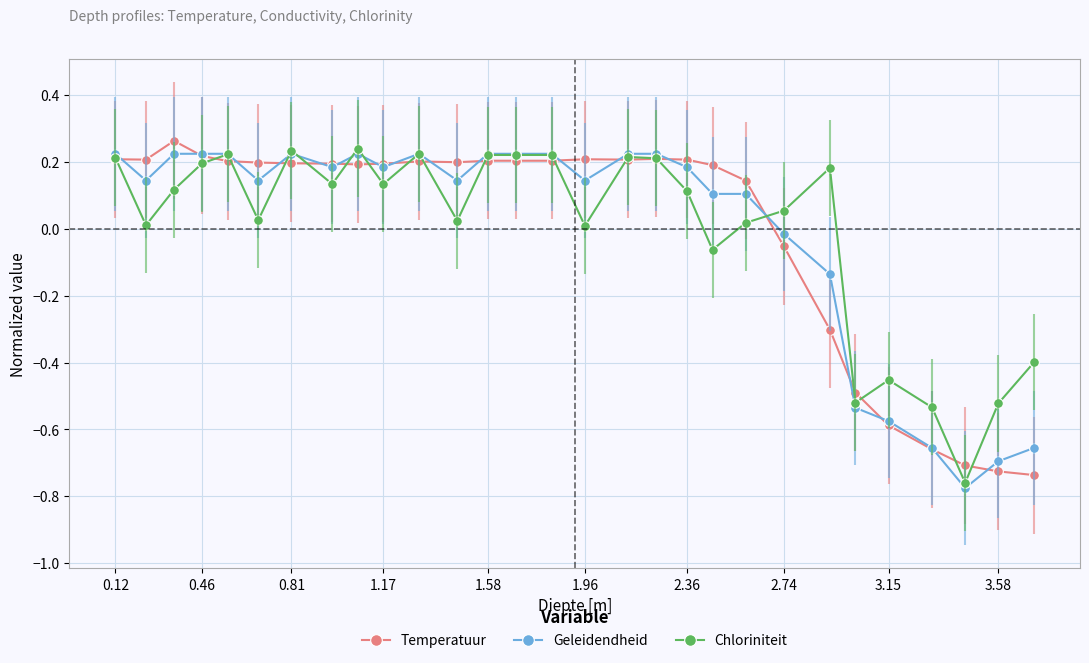

True or false: Geleidendheid has more than 0 interior local peaks.

True